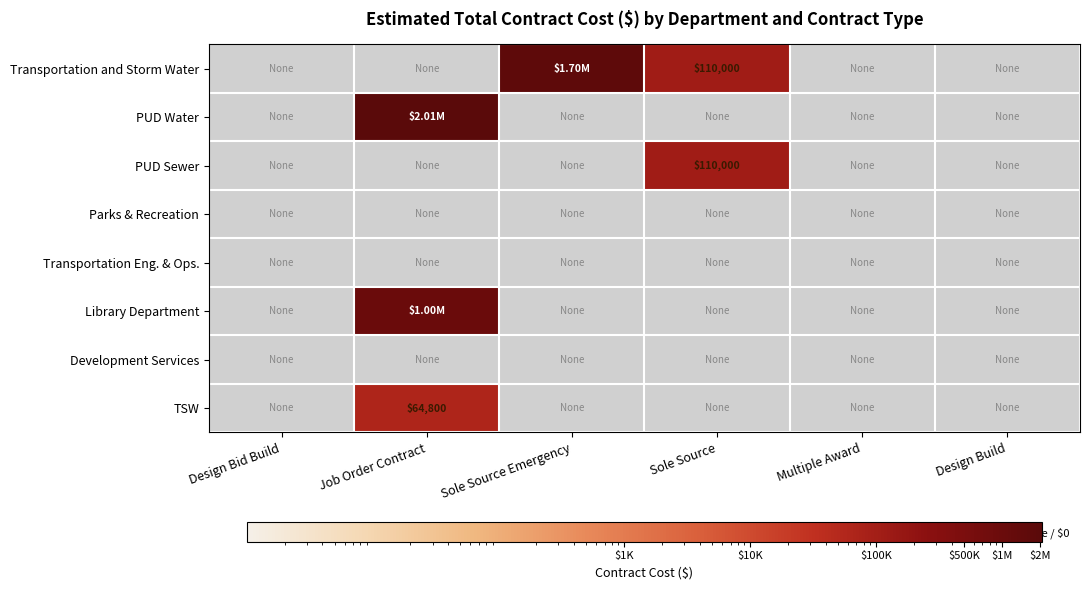

Rank the series at Multiple Award from lowest to highest value.

Transportation and Storm Water, PUD Water, PUD Sewer, Parks & Recreation, Transportation Eng. & Ops., Library Department, Development Services, TSW